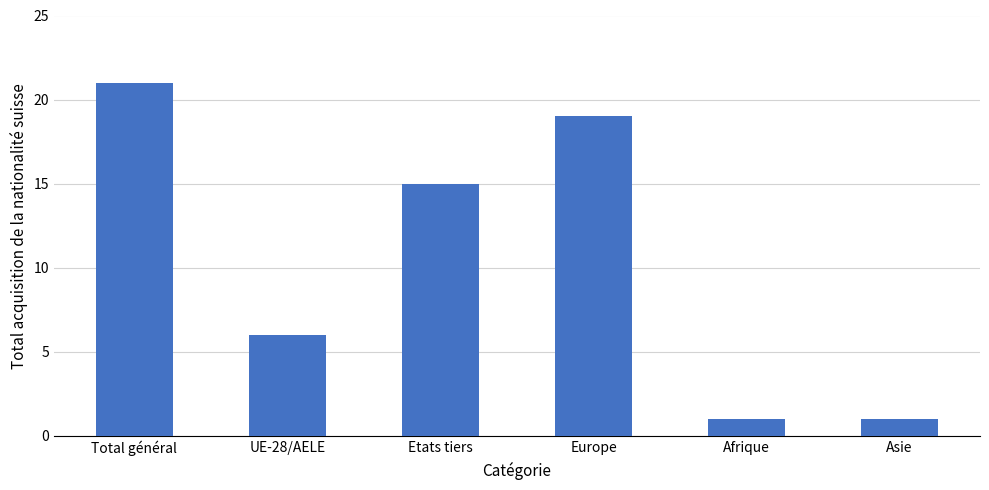

Approximately how many times larger is the value at Asie compared to Europe?

0.1